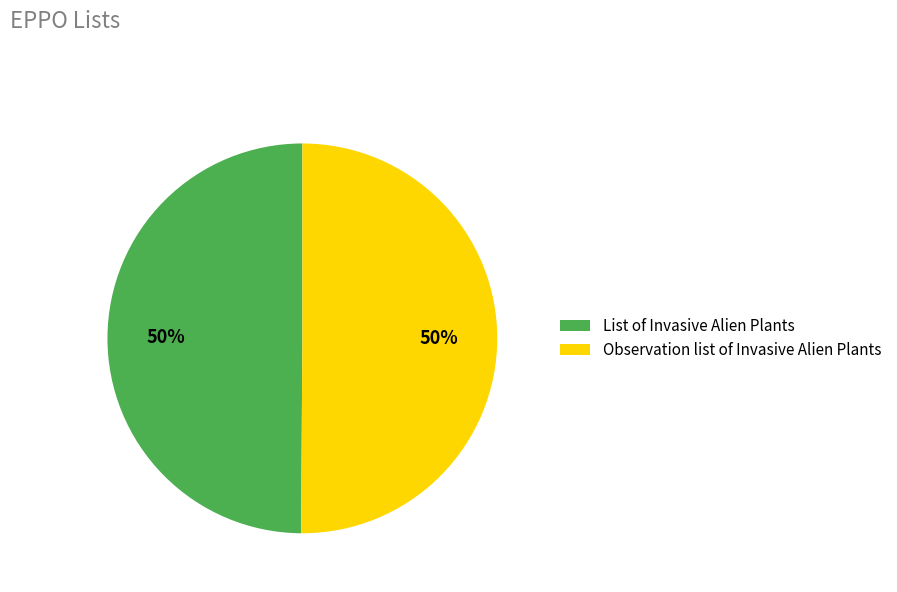

What percentage is the List of Invasive Alien Plants slice, to the nearest percent?

50%